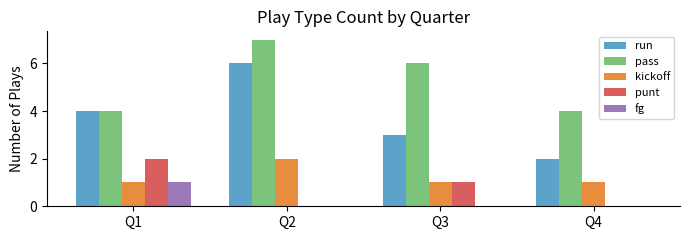

Reading left to right, list all the values displayed in this chart.

run: 4	6	3	2
pass: 4	7	6	4
kickoff: 1	2	1	1
punt: 2	0	1	0
fg: 1	0	0	0